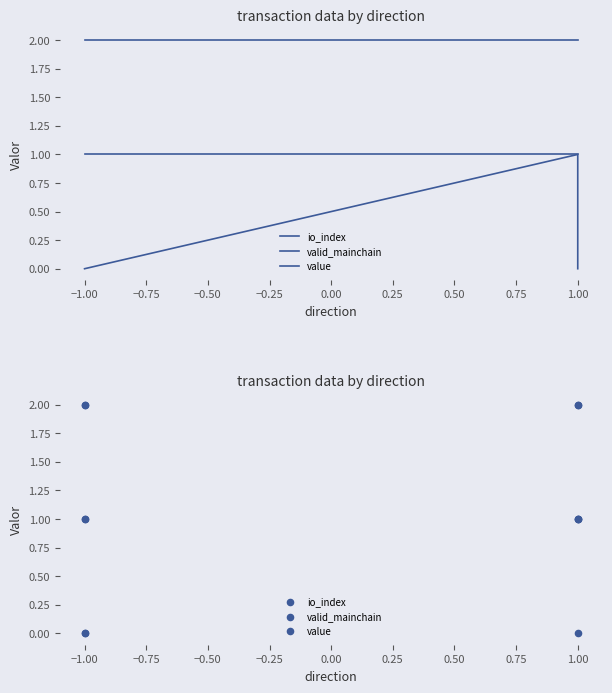

Which series has the widest spread of Y values?

io_index